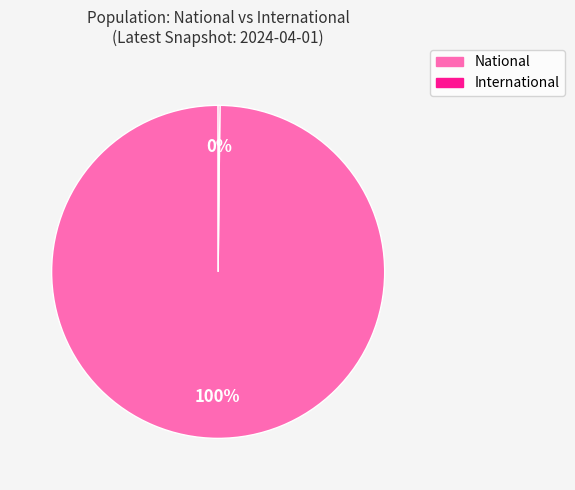

True or false: National accounts for 100% of the total.

True